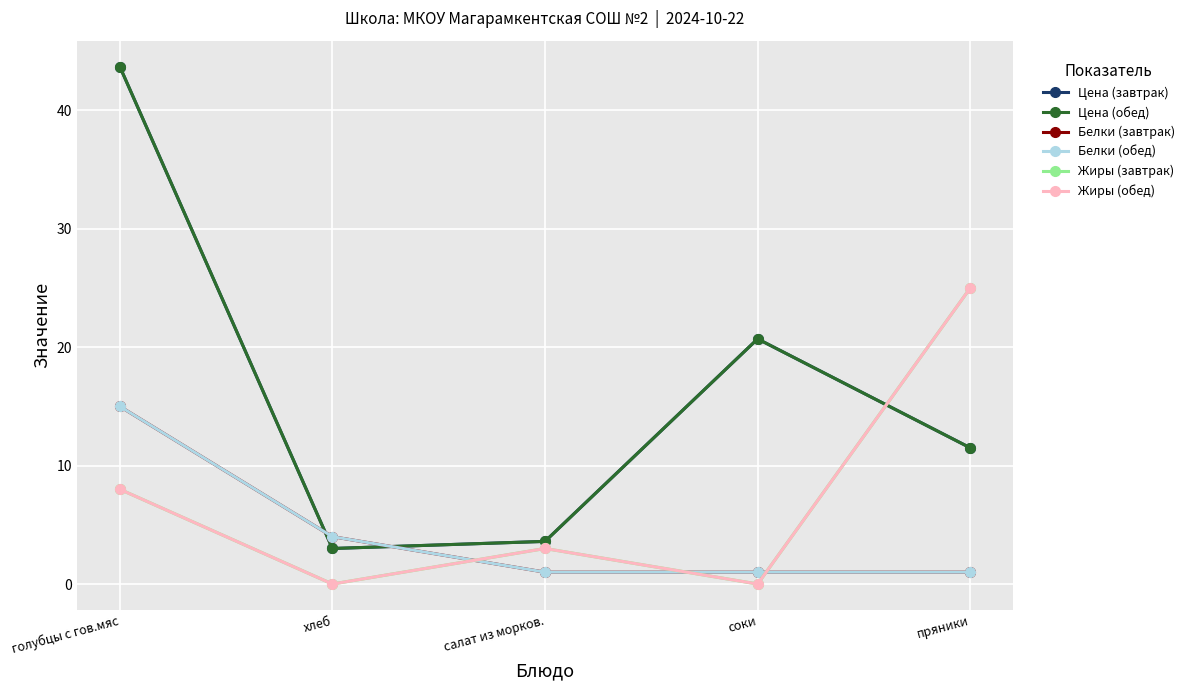

Reading left to right, list all the values displayed in this chart.

Цена (завтрак): 43.7	3.0	3.6	20.7	11.5
Цена (обед): 43.7	3.0	3.6	20.7	11.5
Белки (завтрак): 15.0	4.0	1.0	1.0	1.0
Белки (обед): 15.0	4.0	1.0	1.0	1.0
Жиры (завтрак): 8.0	0.0	3.0	0.0	25.0
Жиры (обед): 8.0	0.0	3.0	0.0	25.0